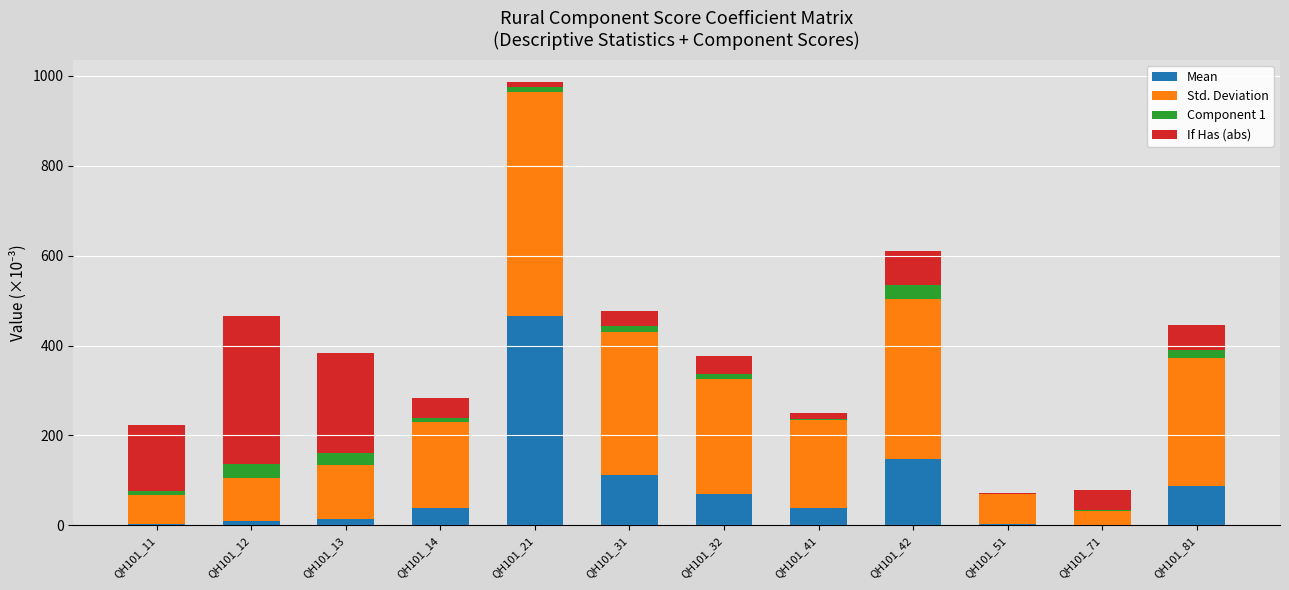

What is the total value across all series at QH101_42?

609.4